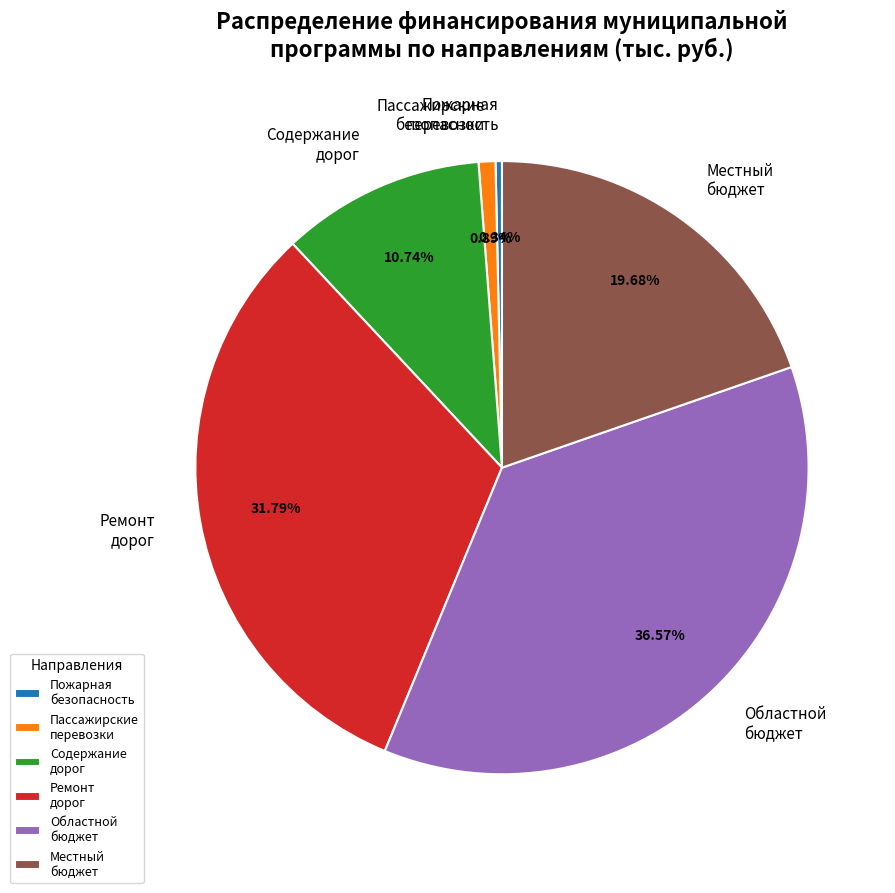

What is the ratio of the value at Ремонт дорог to the value at Областной бюджет?

0.9